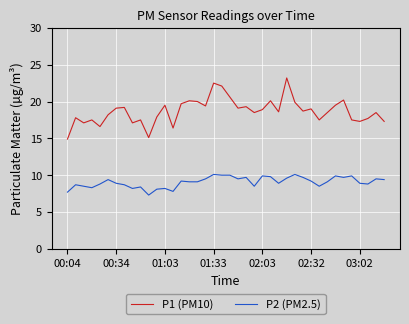

True or false: P2 (PM2.5) and P1 (PM10) intersect in this chart.

False